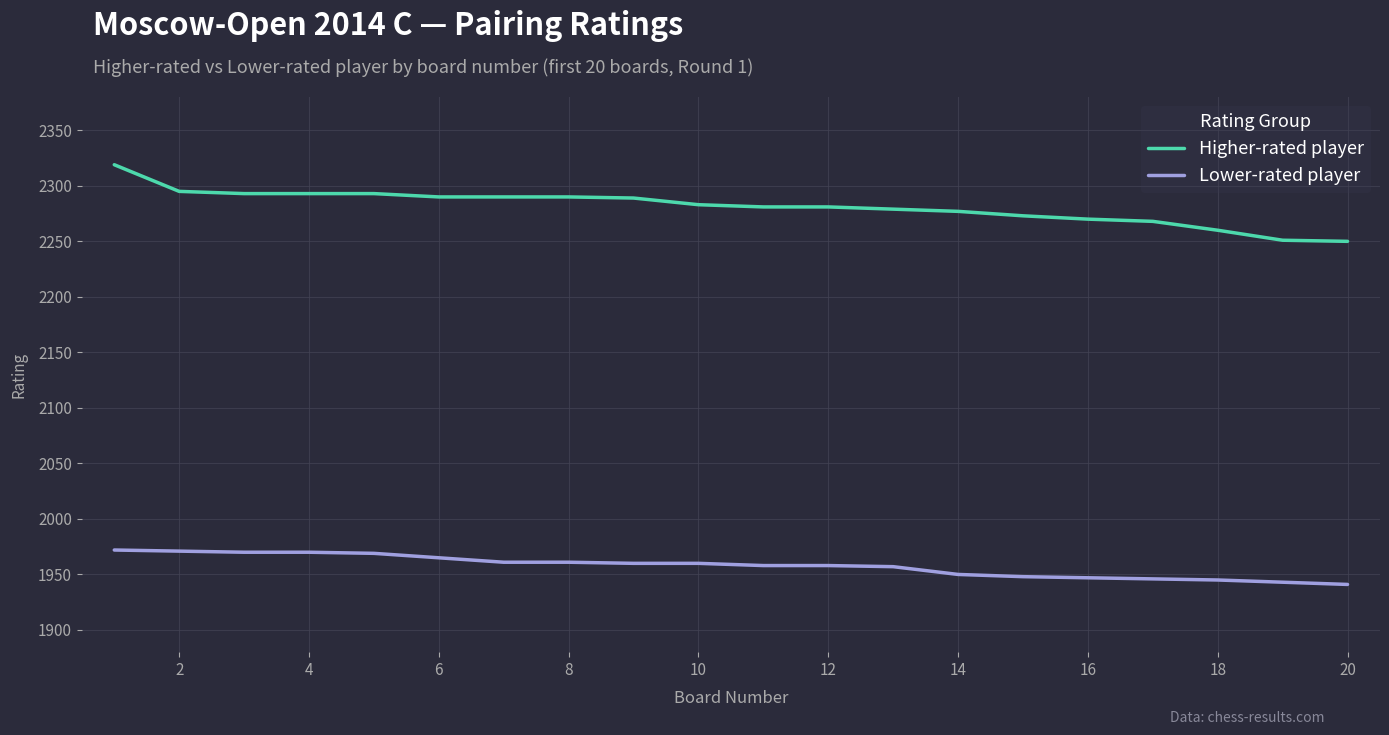

What is the greatest value displayed?

2319